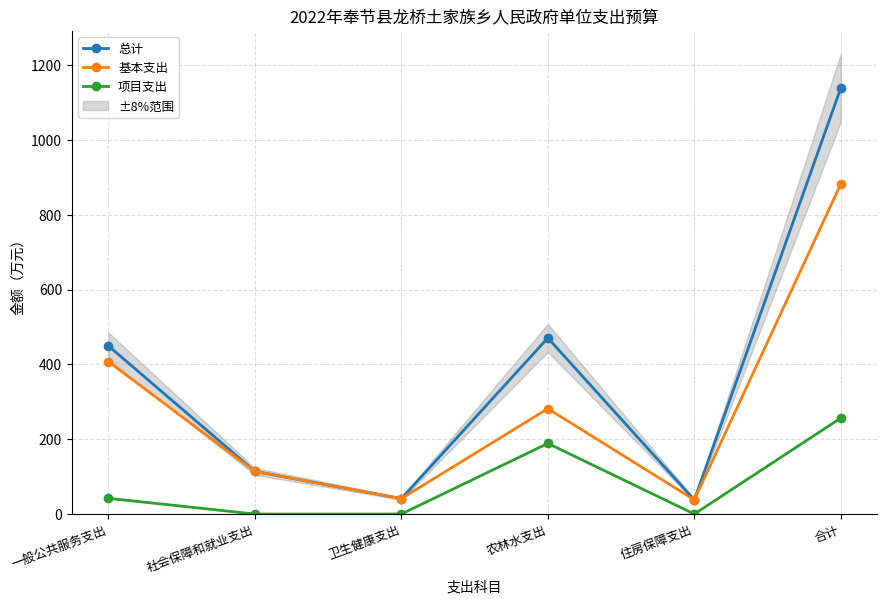

Reading right to left, extract all data points from this chart.

总计: 合计=1138.5	住房保障支出=37.9	农林水支出=470.5	卫生健康支出=41.2	社会保障和就业支出=113.9	一般公共服务支出=449.4
基本支出: 合计=882.0	住房保障支出=37.9	农林水支出=281.7	卫生健康支出=41.2	社会保障和就业支出=113.9	一般公共服务支出=407.4
项目支出: 合计=256.5	住房保障支出=0.0	农林水支出=188.8	卫生健康支出=0.0	社会保障和就业支出=0.0	一般公共服务支出=42.0